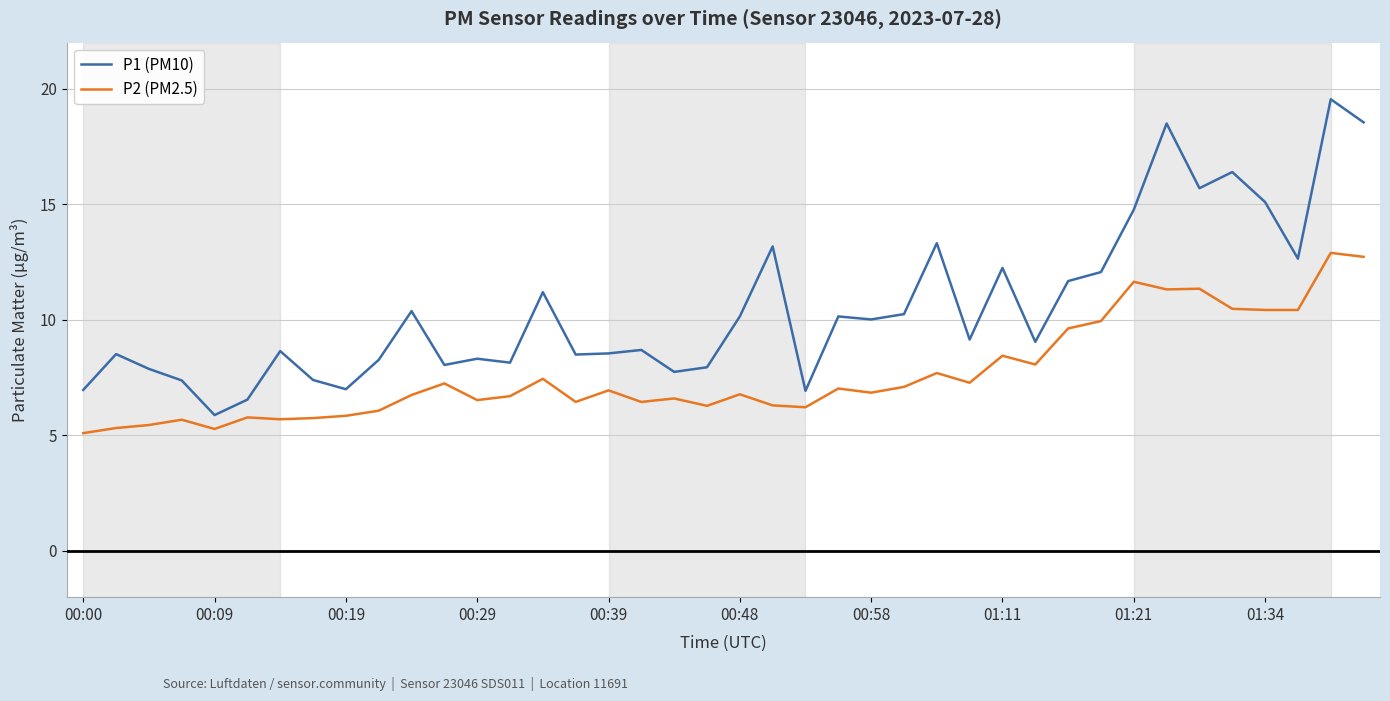

List the series in order of their peak value, lowest first.

P2 (PM2.5), P1 (PM10)